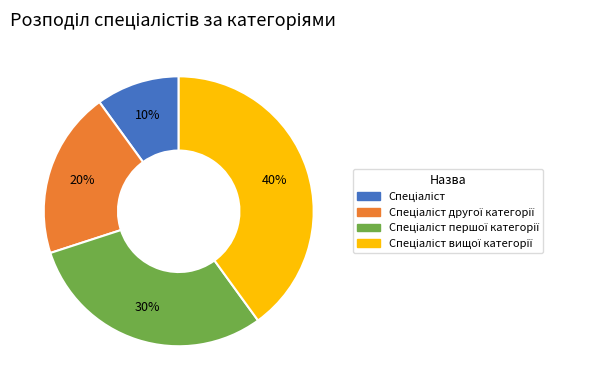

Is there any slice that represents more than half of the pie?

No